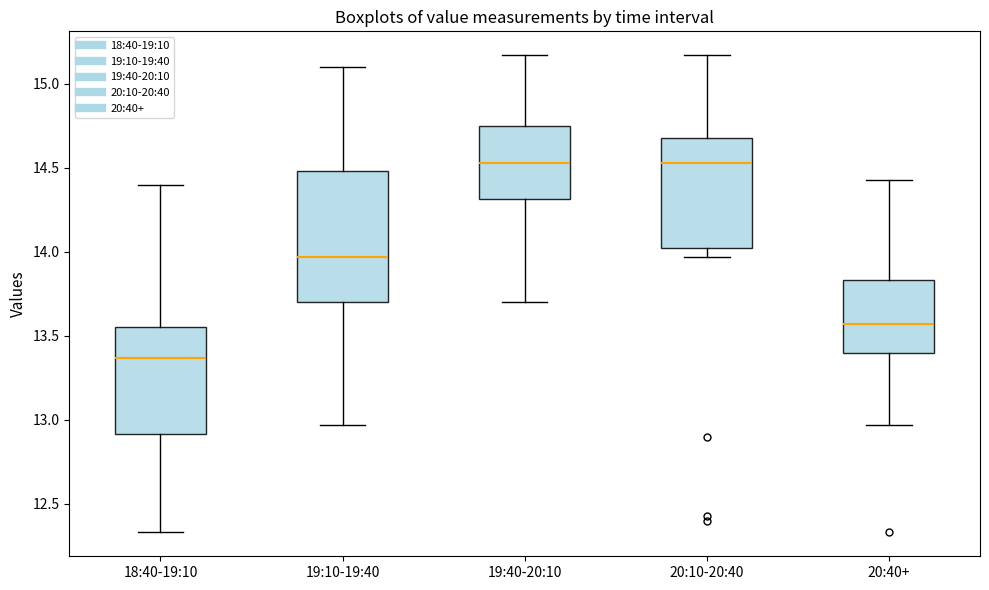

Reading left to right, transcribe this box plot: for each box, give where its median line is, the range the box spans, and where its two whiskers end, as read against the y-axis. The values are not printed on the chart, so give them approximately, as read against the axis.

18:40-19:10: median 13.35, box 12.90 to 13.55, whiskers 12.35 to 14.40
19:10-19:40: median 13.95, box 13.70 to 14.50, whiskers 12.95 to 15.10
19:40-20:10: median 14.55, box 14.30 to 14.75, whiskers 13.70 to 15.15
20:10-20:40: median 14.55, box 14.00 to 14.70, whiskers 13.95 to 15.15
20:40+: median 13.55, box 13.40 to 13.85, whiskers 12.95 to 14.45